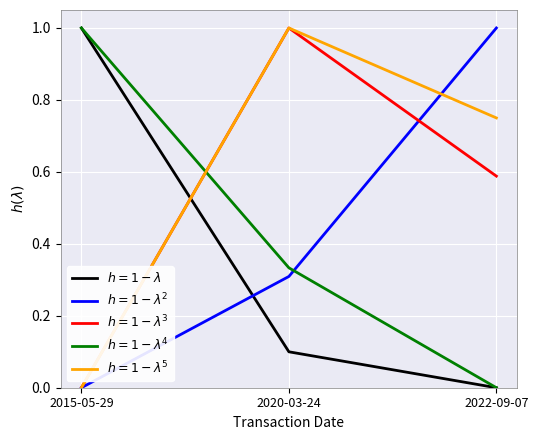

At how many categories does at least one series exceed 0?

3